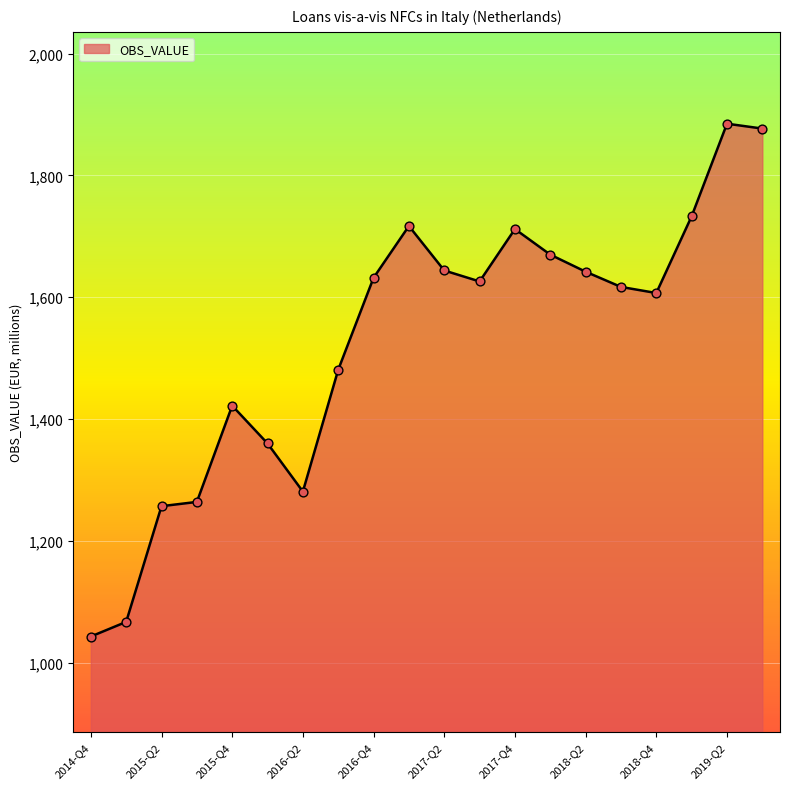

What is the maximum value shown in the chart?

1885